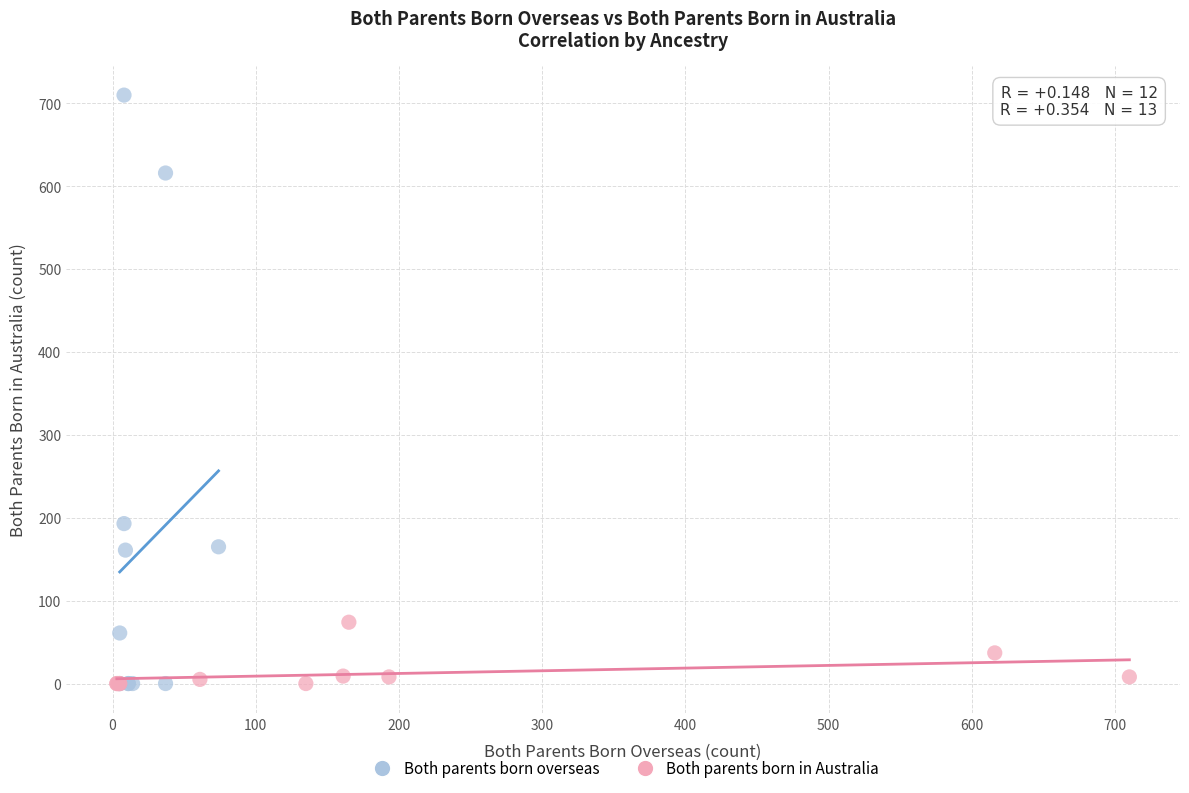

Which series reaches the maximum Y coordinate?

Both parents born overseas